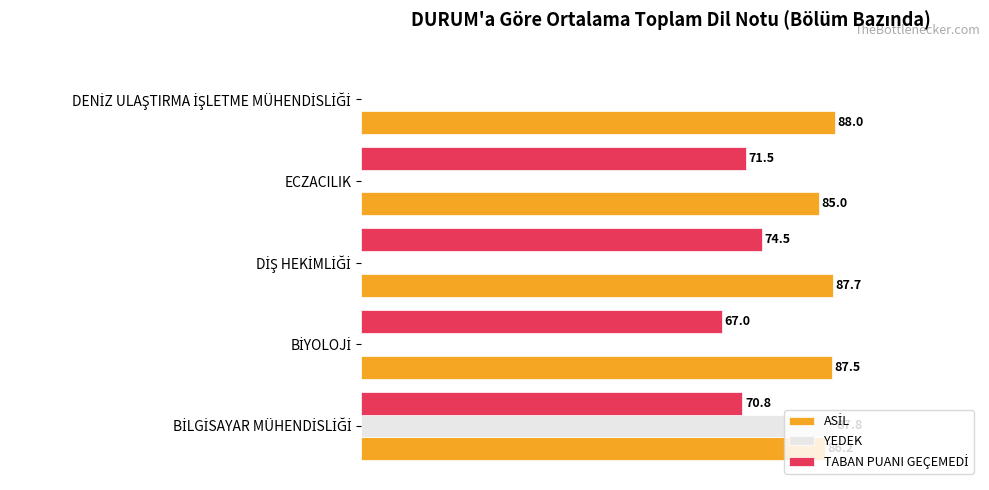

Does the chart contain any negative values?

No